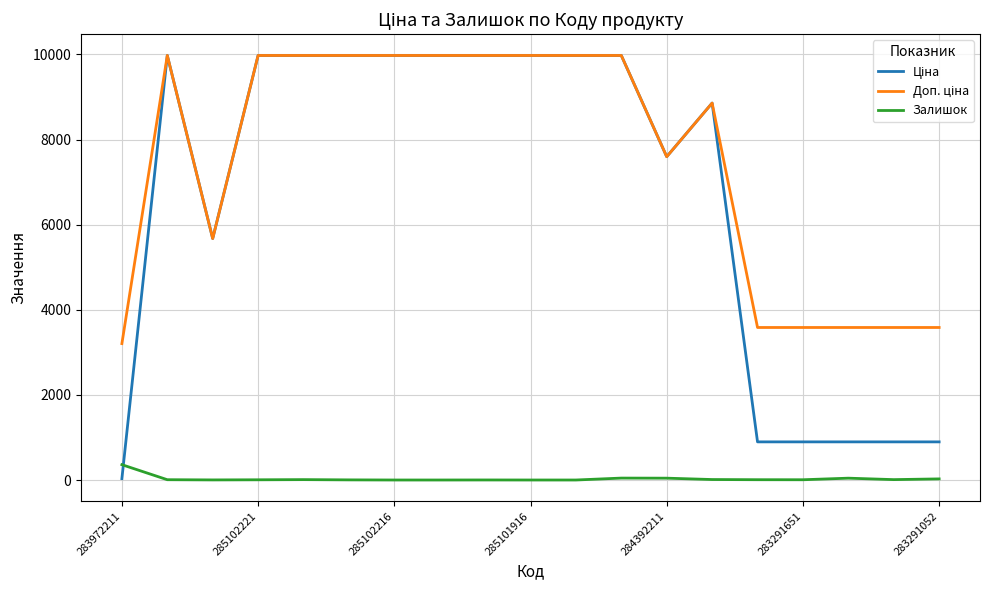

What is the greatest value displayed?

9975.0